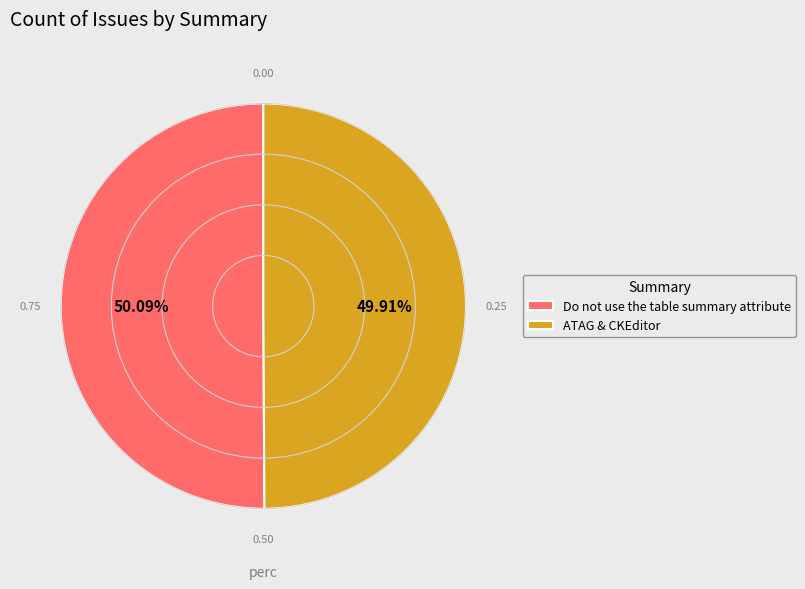

Is there any slice that represents more than half of the pie?

Yes